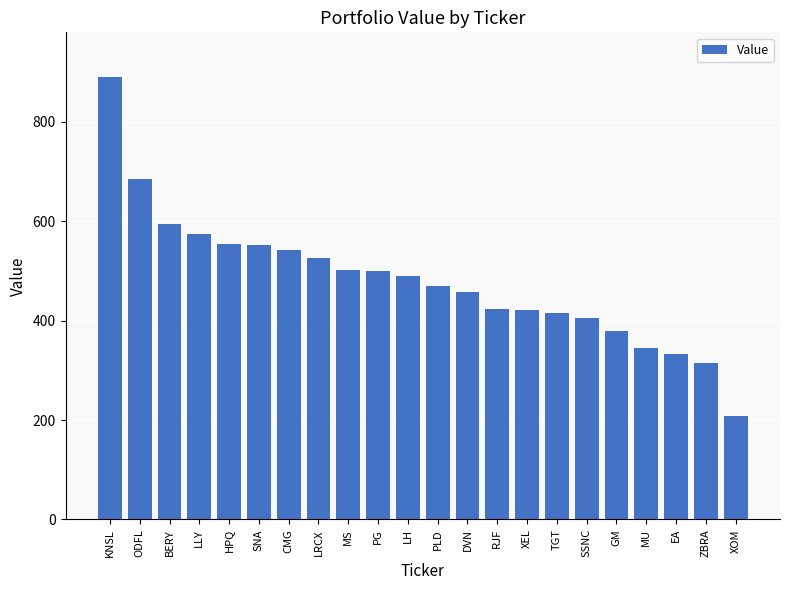

Which has a higher value, SNA or SSNC?

SNA